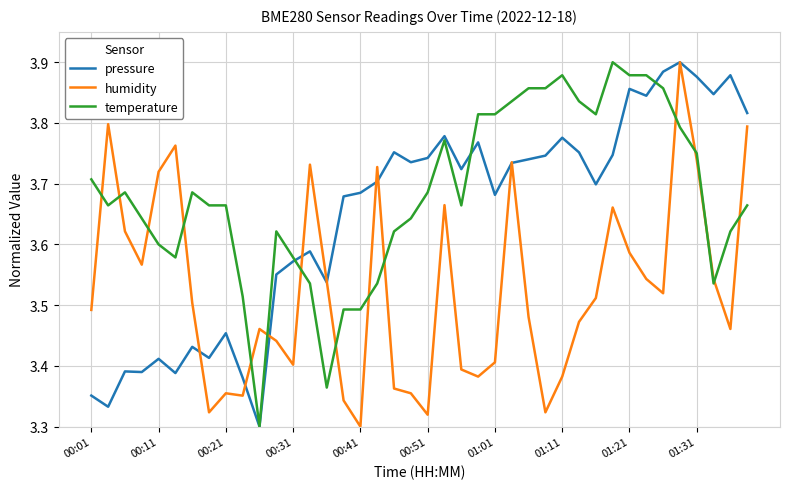

List the series in order of their overall mean, highest first.

temperature, pressure, humidity